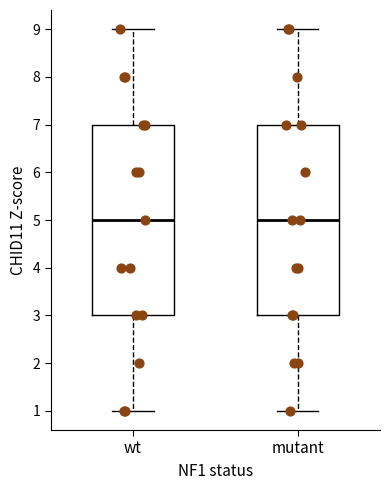

Reading left to right, read every box against the y-axis: the position of its median line, the range the box covers, and the ends of its whiskers. The values are not printed on the chart, so give them approximately, as read against the axis.

wt: median 5, box 3 to 7, whiskers 1 to 9
mutant: median 5, box 3 to 7, whiskers 1 to 9